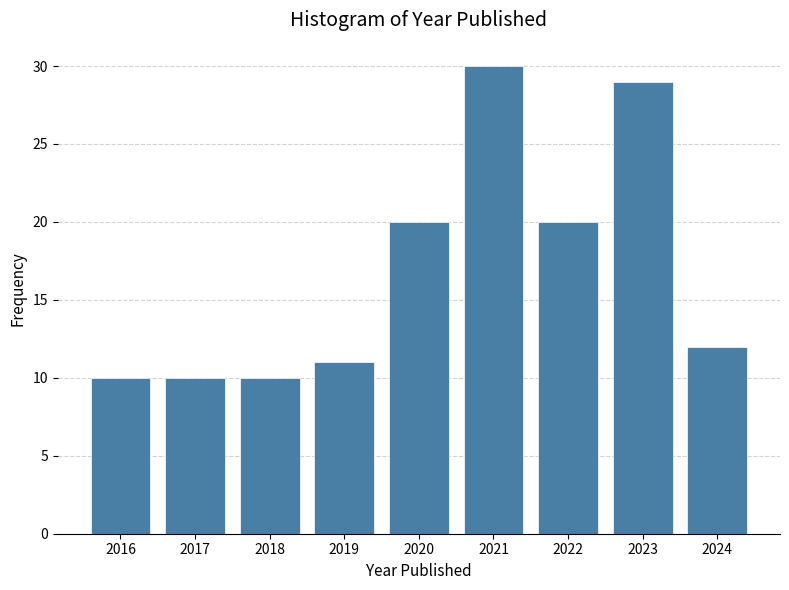

Reading right to left, extract all data points from this chart.

2024=12	2023=29	2022=20	2021=30	2020=20	2019=11	2018=10	2017=10	2016=10